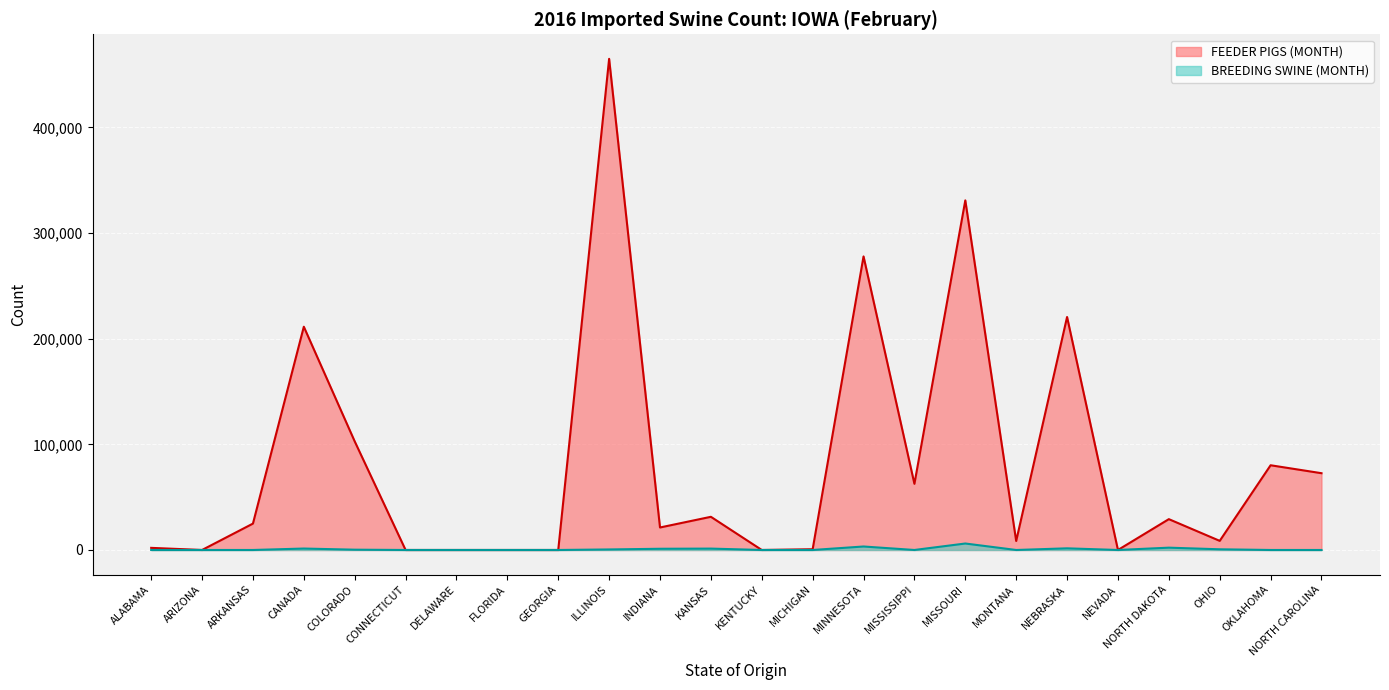

The value of FEEDER PIGS (MONTH) at COLORADO is 27739. True or false?

False